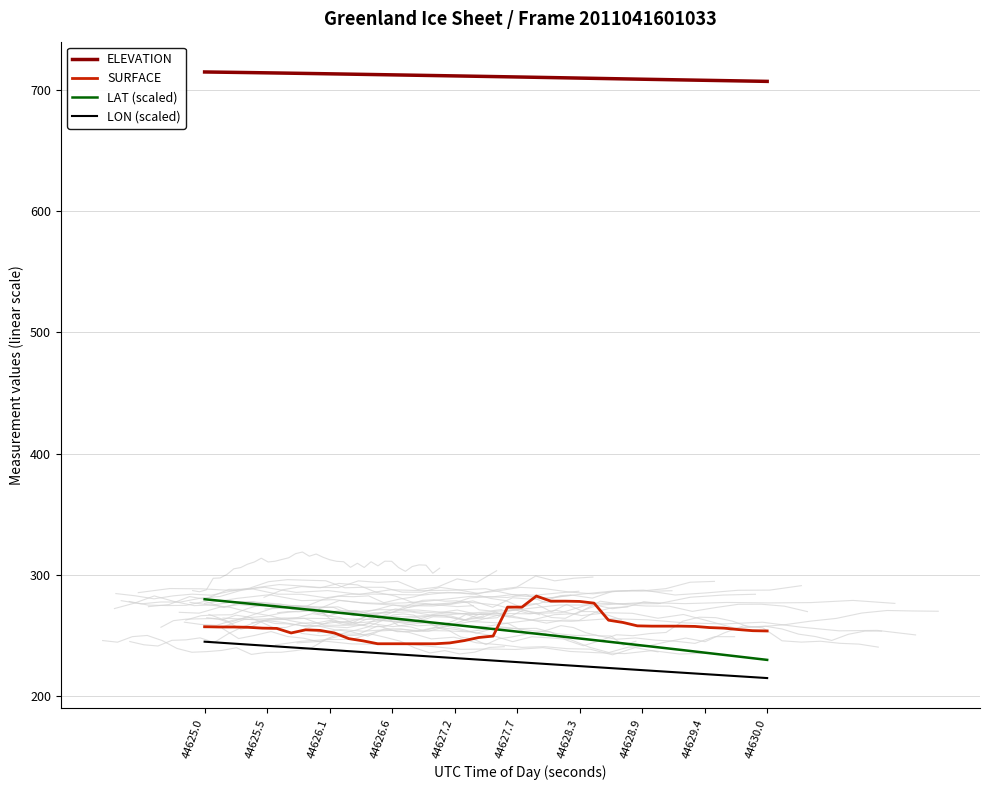

Is this an area chart (filled region under the line)?

No